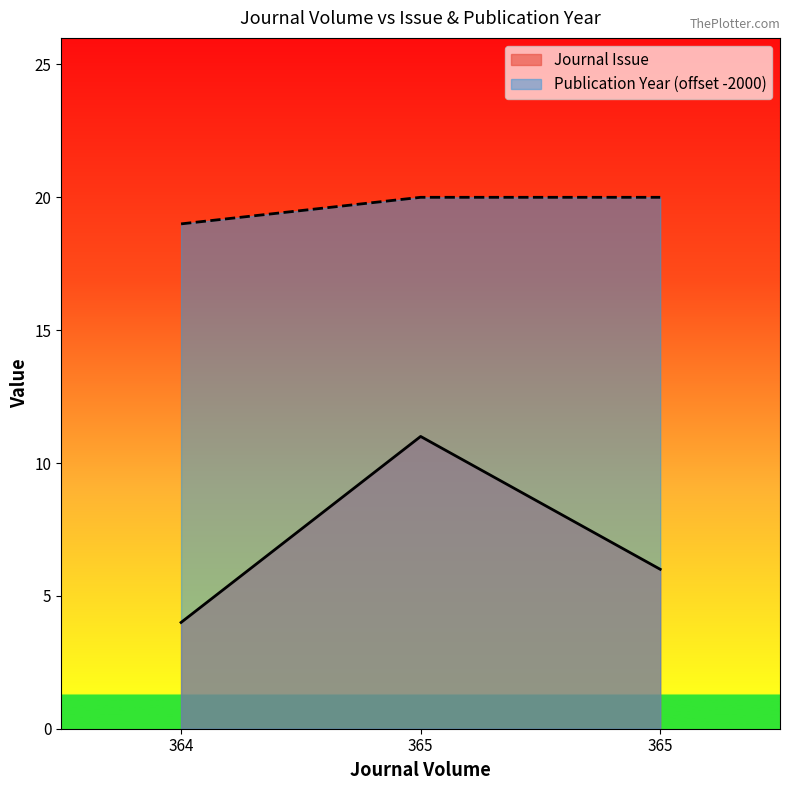

Reading left to right, extract all data points from this chart.

Journal Issue: 4	11	6
Publication Year: 19	20	20